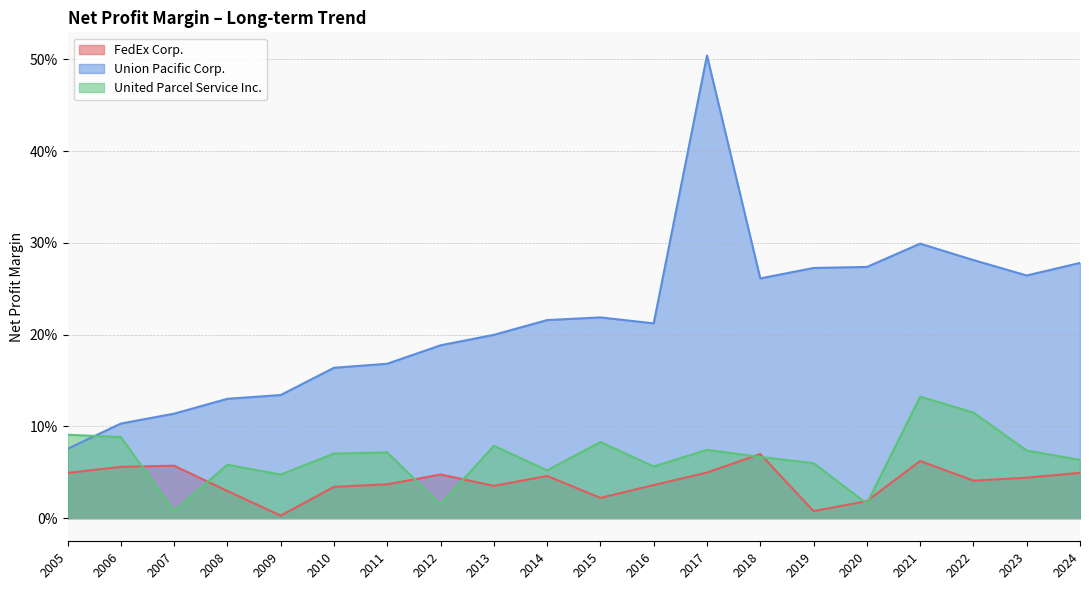

How many interior local peaks does the United Parcel Service Inc. series have?

6